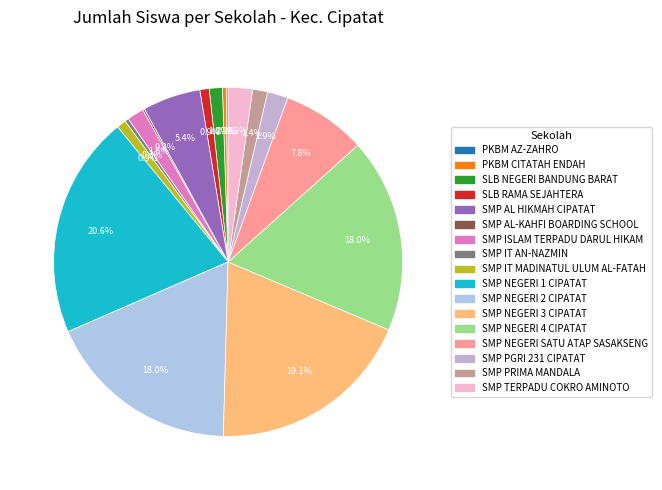

To the nearest percent, what percentage of the pie is SMP ISLAM TERPADU DARUL HIKAM?

2%